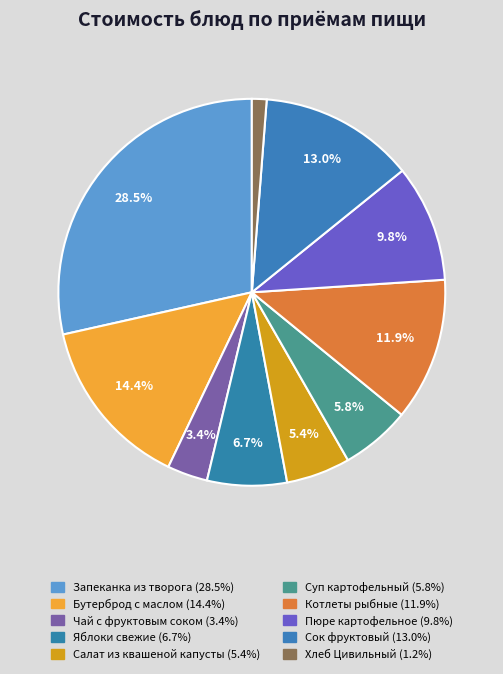

Does Котлеты рыбные represent more than half of the total?

No